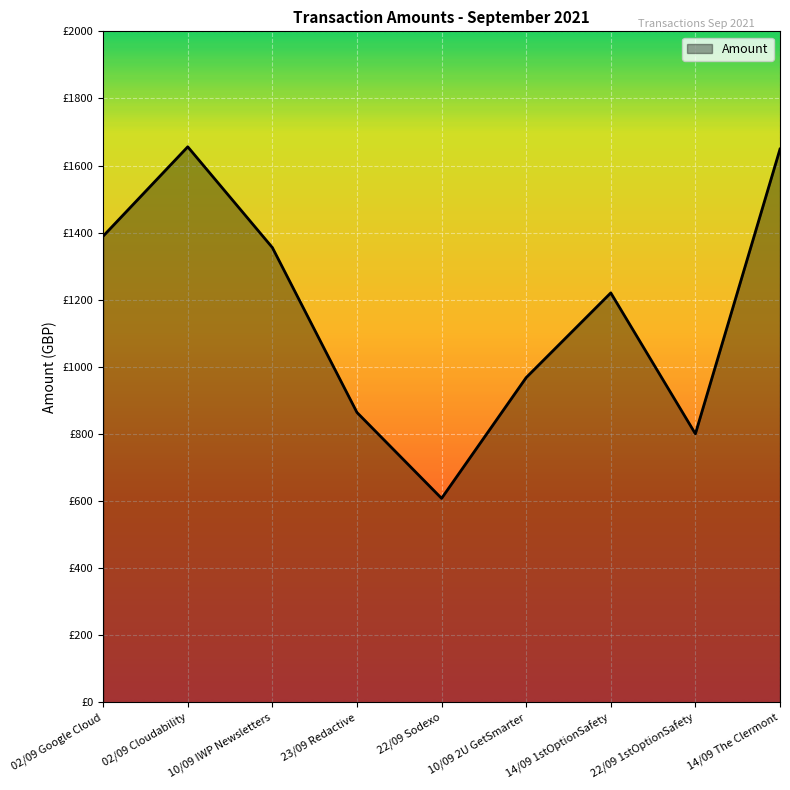

How many points are lower than both their immediate neighbors (excluding endpoints)?

2